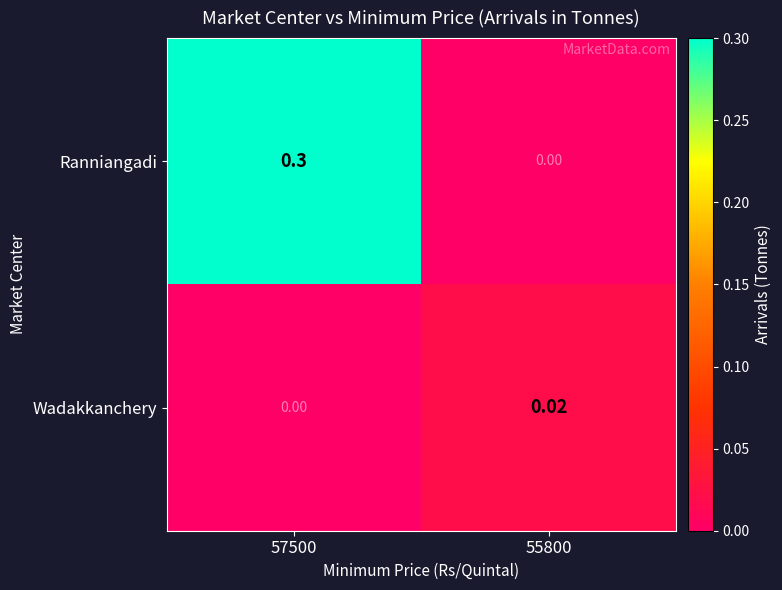

At 55800, list the series in order from largest to smallest.

Wadakkanchery, Ranniangadi